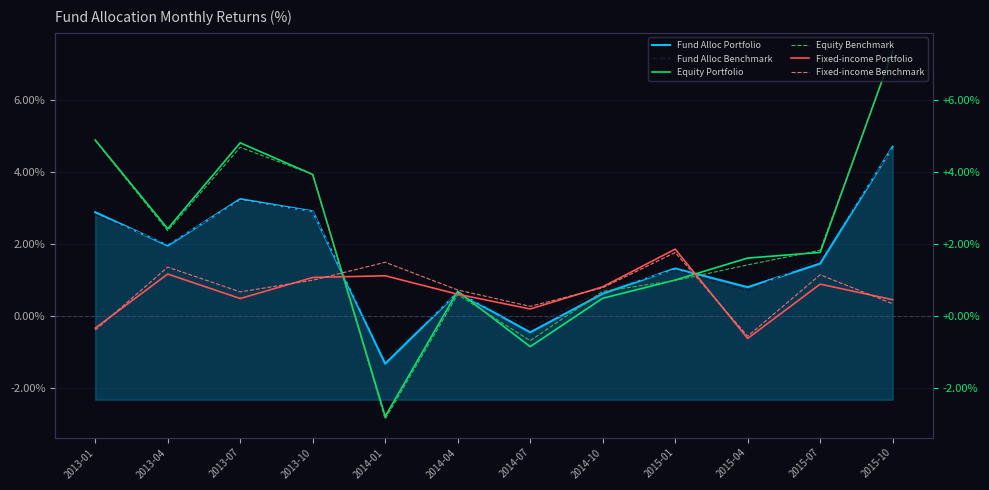

How many interior local peaks does the Fixed-income Portfolio series have?

4